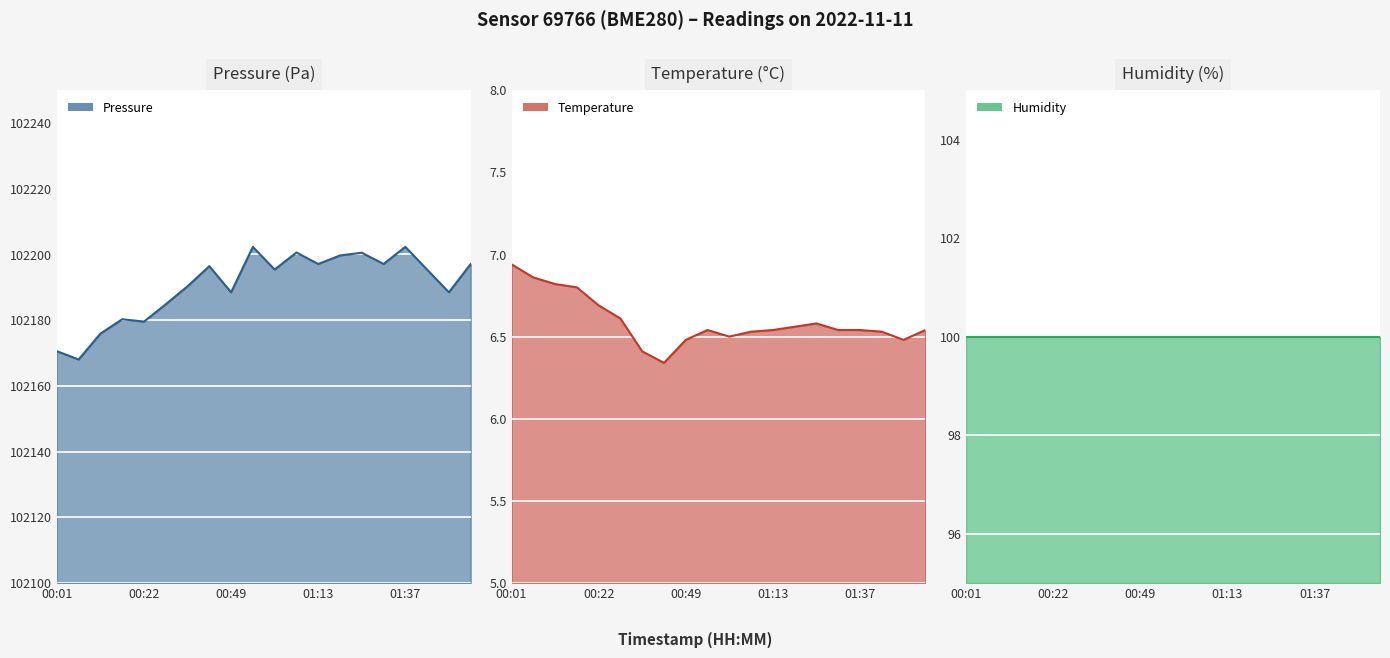

Count the number of categories in the chart.

20